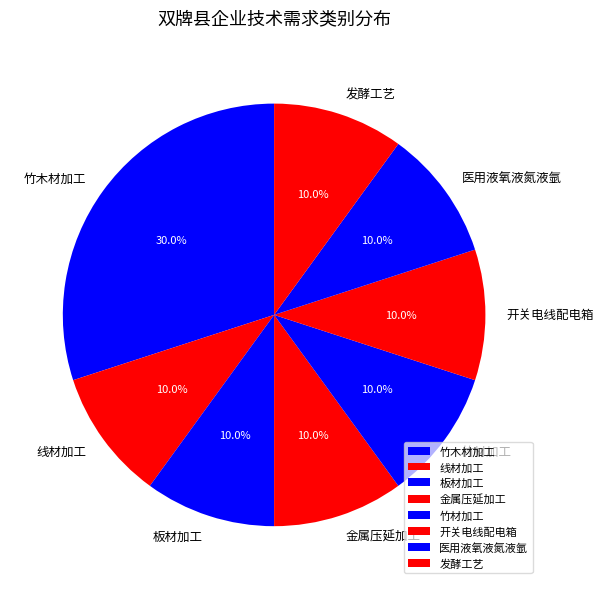

Which category has the biggest portion of the pie?

竹木材加工